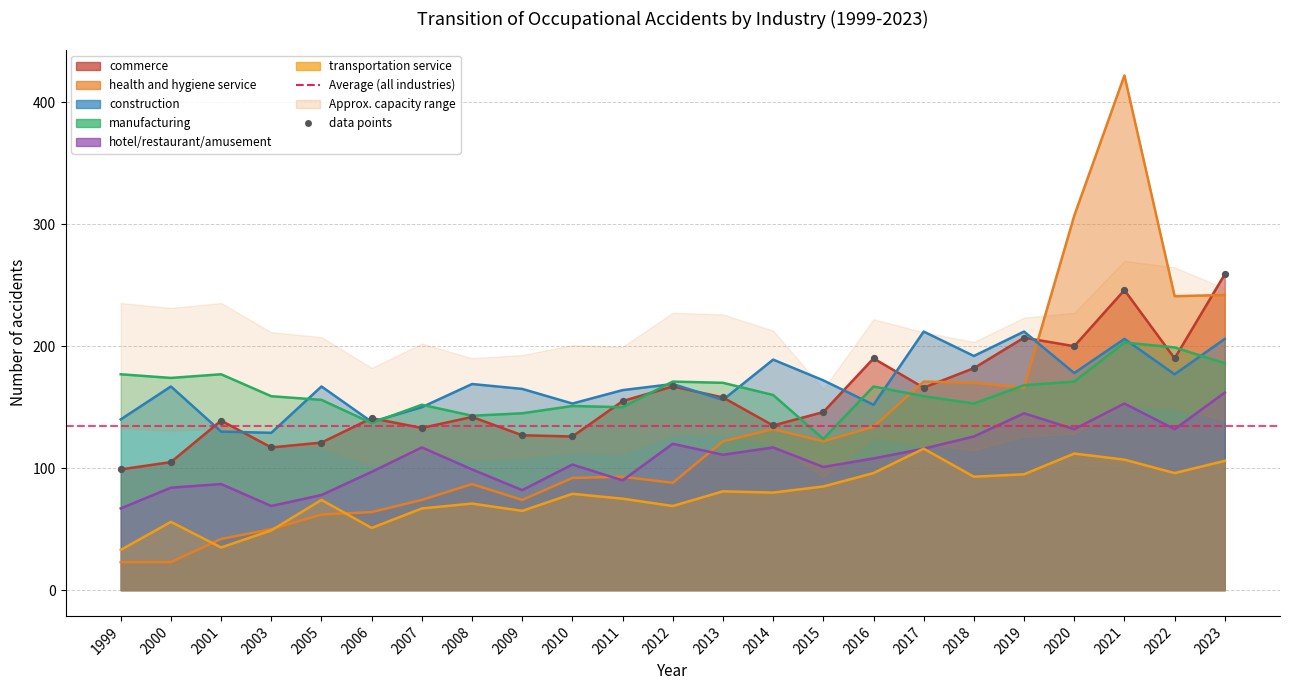

Which series reaches the maximum Y coordinate?

health and hygiene service